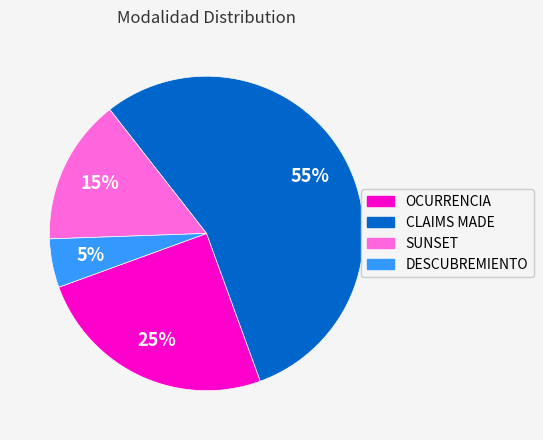

True or false: OCURRENCIA accounts for 37% of the total.

False